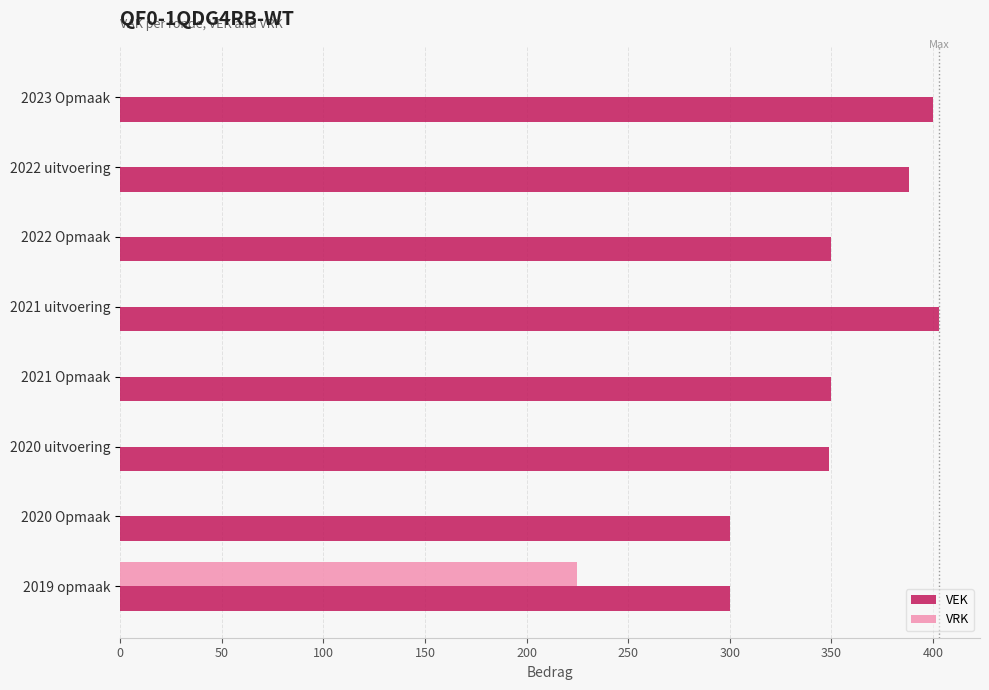

What is the sum of the VEK values at 2020 Opmaak and 2022 Opmaak?

650